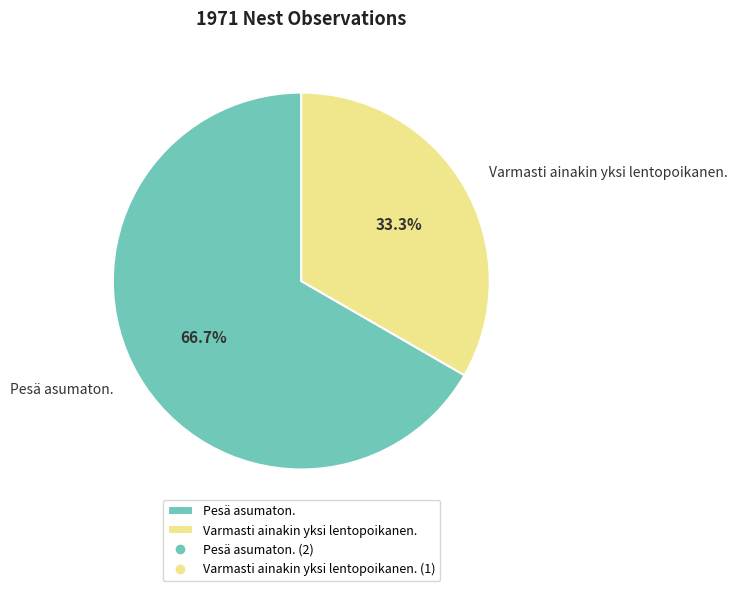

How many slices are in this pie chart?

2